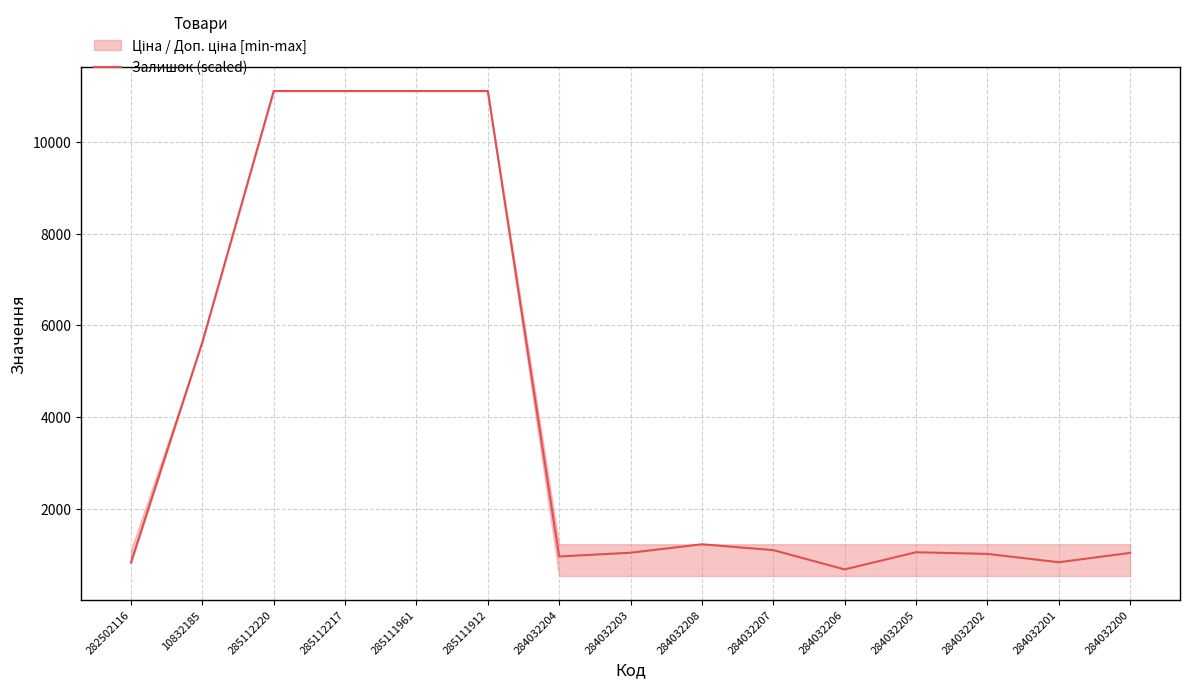

List the labels in order of value, largest first.

285112220, 285112217, 285111961, 285111912, 10832185, 284032208, 284032207, 284032205, 284032203, 284032200, 284032202, 284032204, 284032201, 282502116, 284032206